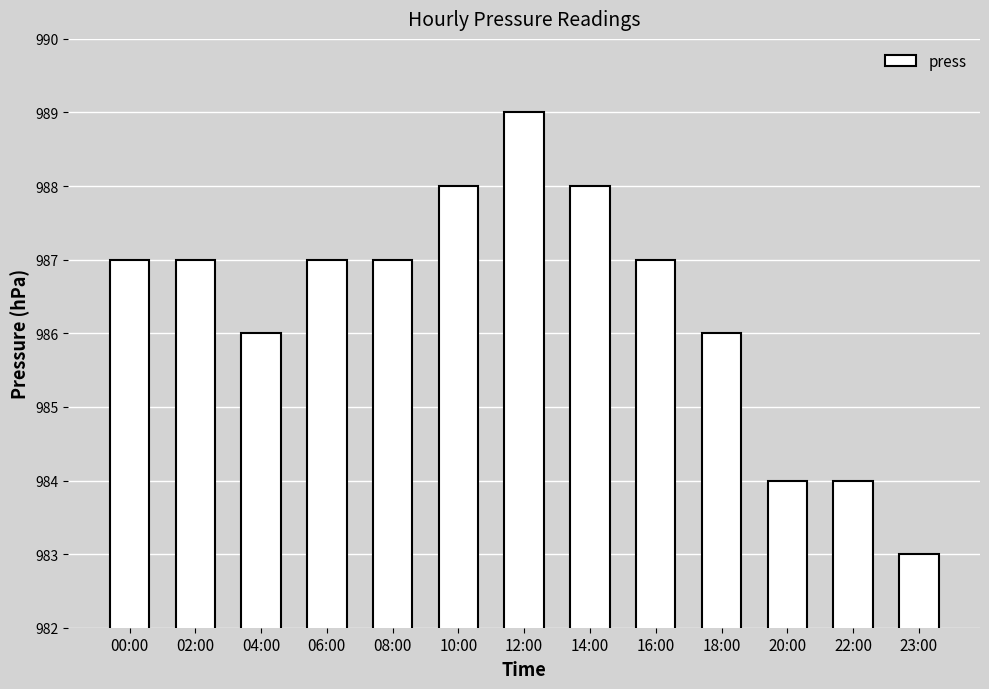

What is the maximum value shown in the chart?

989